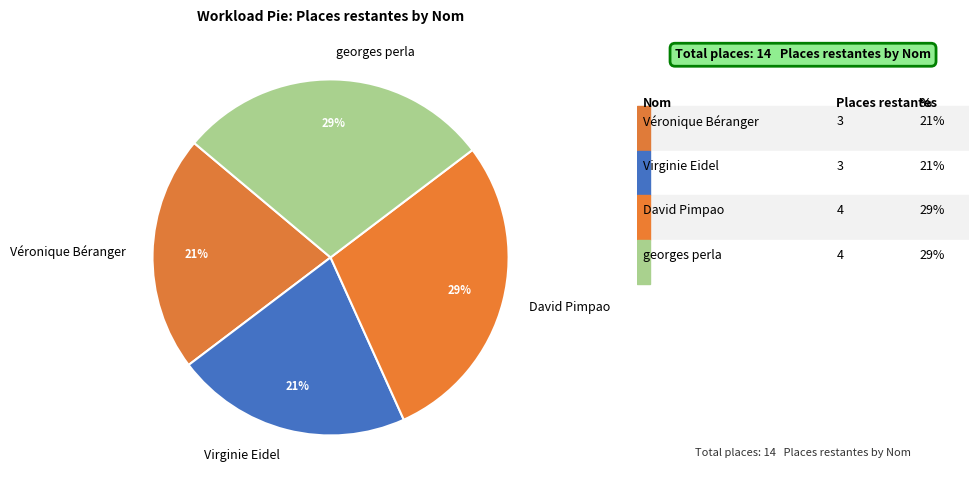

Is David Pimpao the majority of the pie?

No